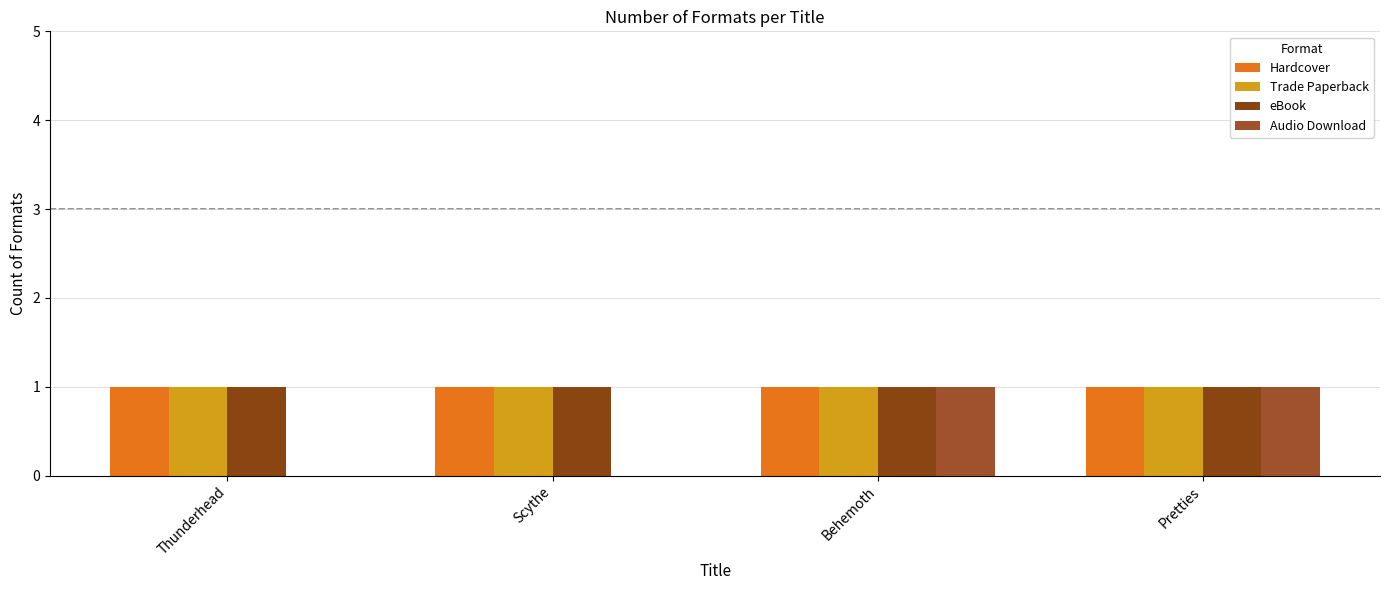

Reading right to left, what are all the values shown in this chart?

Hardcover: 1	1	1	1
Trade Paperback: 1	1	1	1
eBook: 1	1	1	1
Audio Download: 1	1	0	0